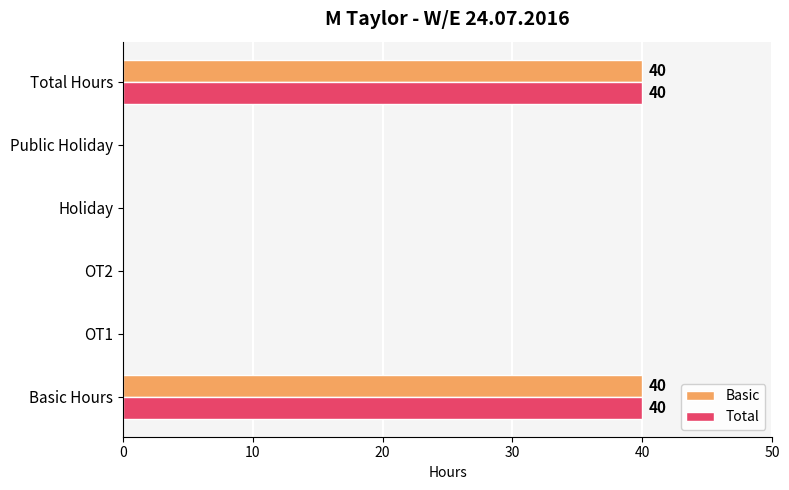

What is the highest value of the Total series?

40